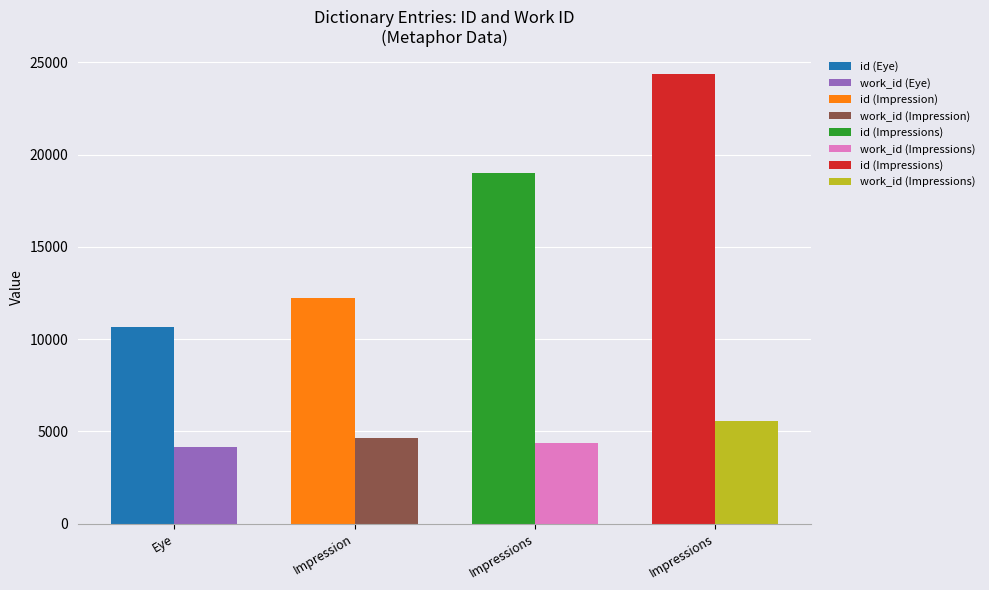

Between Impression and Impressions, which series saw the biggest shift?

id